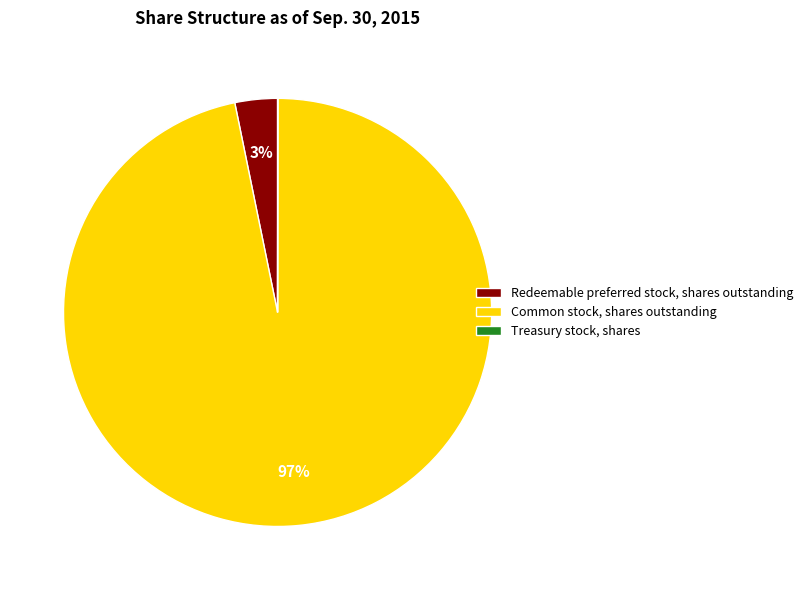

Is the sum of Common stock, shares outstanding and Redeemable preferred stock, shares outstanding greater than half?

Yes